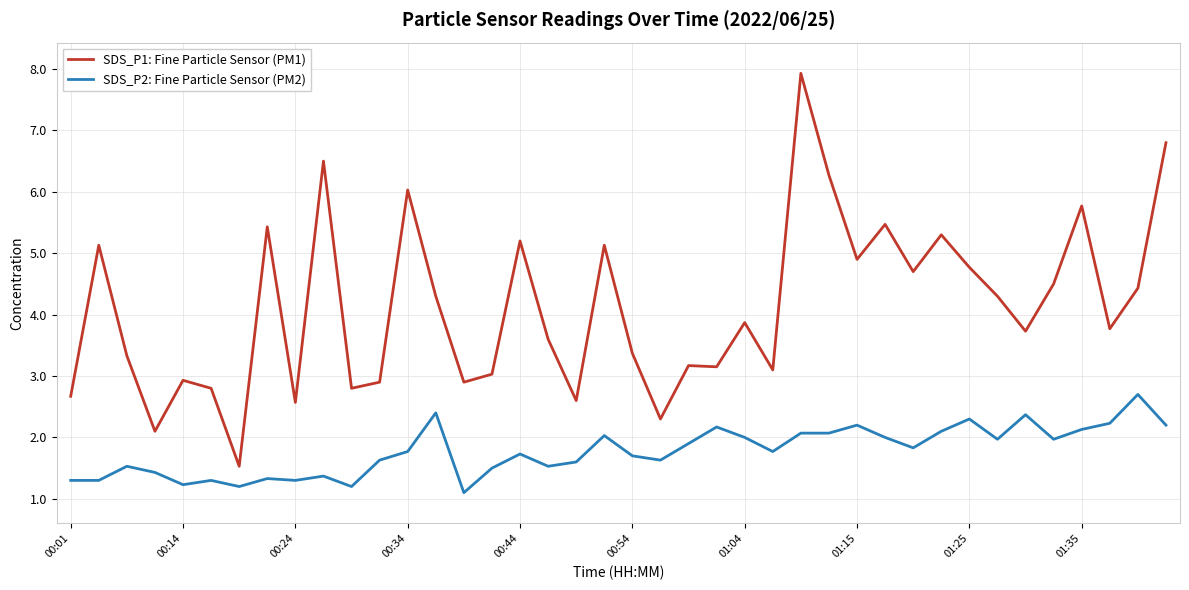

Rank the series by their average value, from lowest to highest.

SDS_P2: Fine Particle Sensor (PM2), SDS_P1: Fine Particle Sensor (PM1)